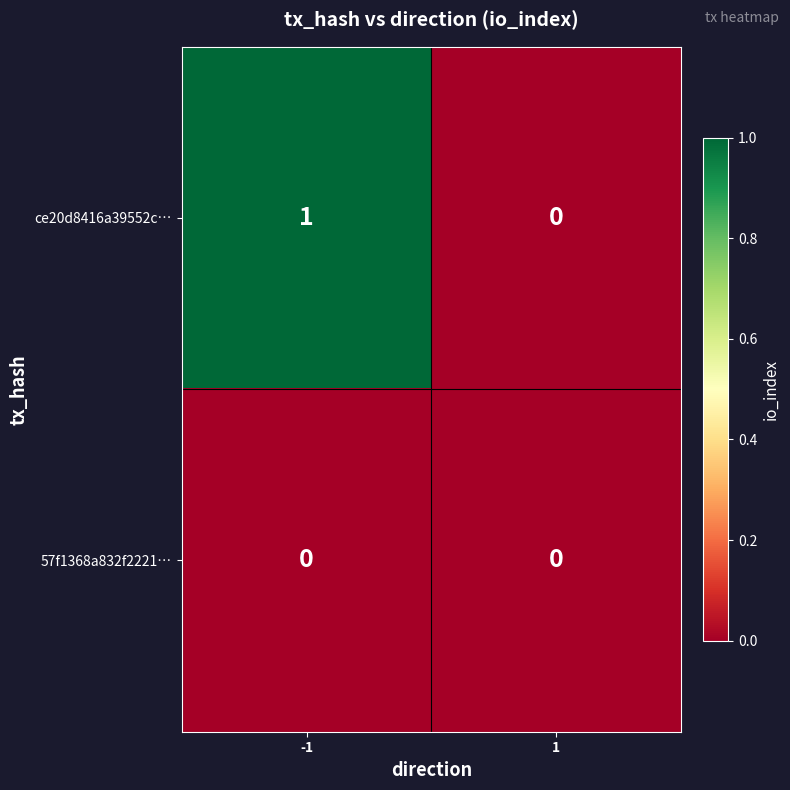

Rank the series at -1 from highest to lowest value.

ce20d8416a39552c…, 57f1368a832f2221…